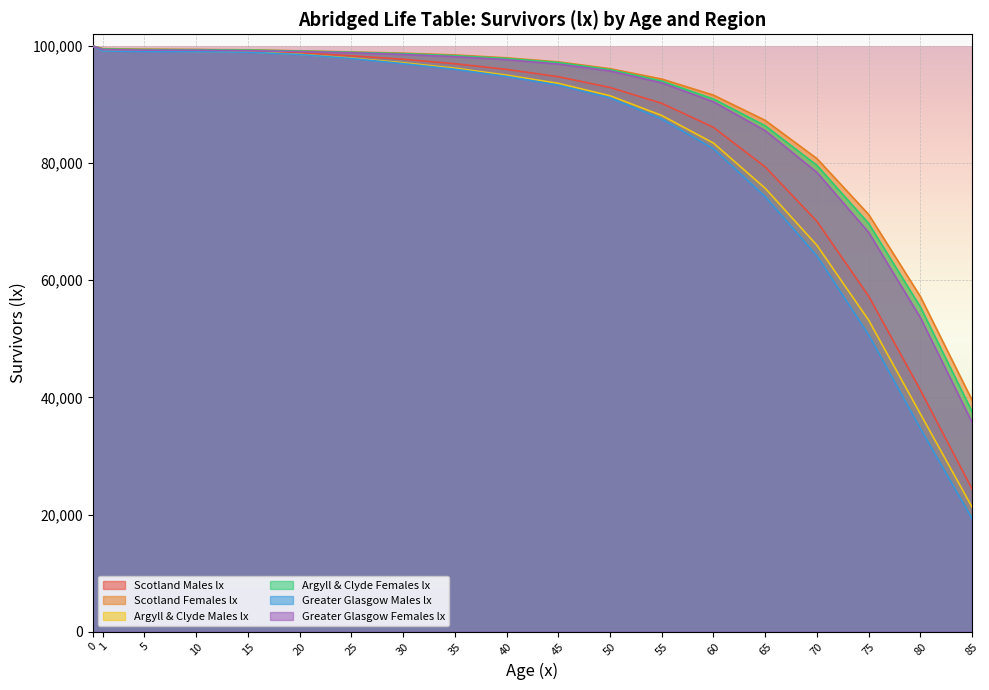

Reading right to left, extract all data points from this chart.

Scotland Males lx: 24318	41250	57279	70059	79350	86109	90218	92922	94757	96003	96977	97739	98327	98842	99171	99256	99317	99437	100000
Scotland Females lx: 39497	57211	71231	80770	87303	91611	94361	96125	97289	97984	98469	98778	98988	99175	99346	99410	99461	99551	100000
Argyll & Clyde Males lx: 21248	37179	53182	65971	75709	83426	88139	91506	93622	95028	96220	97143	97937	98590	99001	99087	99140	99203	100000
Argyll & Clyde Females lx: 37543	55444	69701	79620	86382	90946	94018	95963	97173	97865	98354	98693	98931	99134	99300	99363	99392	99487	100000
Greater Glasgow Males lx: 19278	34686	50671	64168	74262	82439	87539	91152	93329	94800	96028	96988	97866	98555	98942	99035	99069	99147	100000
Greater Glasgow Females lx: 35713	53617	68169	78425	85552	90470	93719	95743	96918	97662	98173	98561	98848	99050	99192	99274	99292	99391	100000